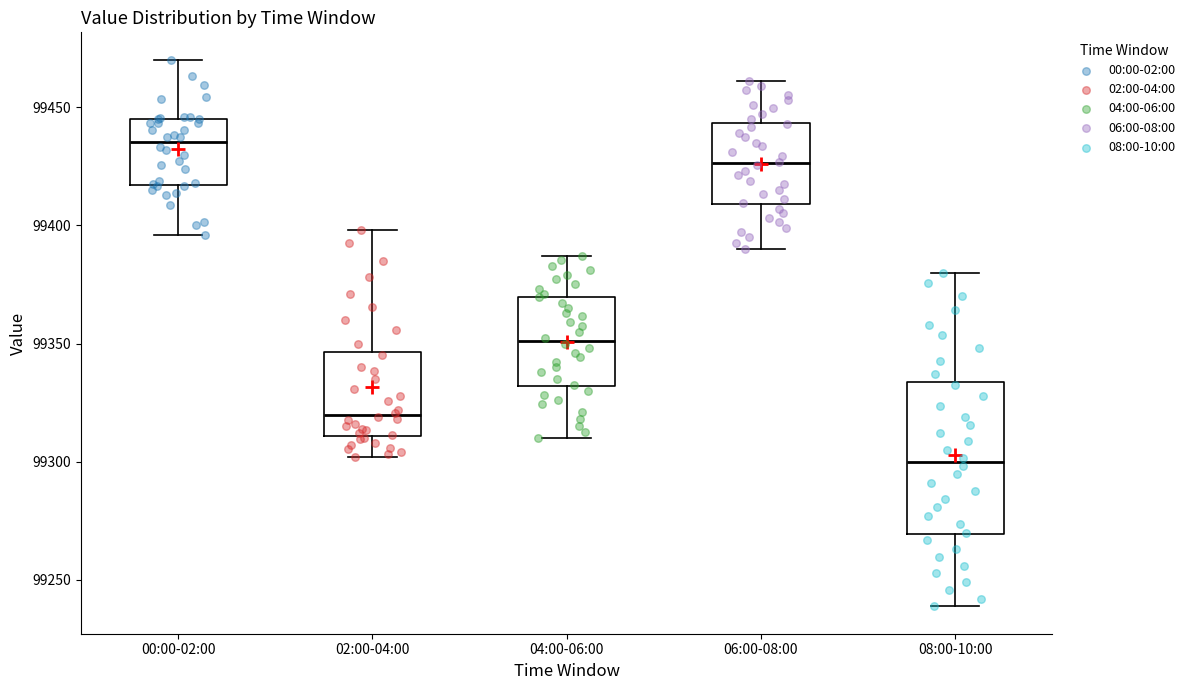

Which box is the tallest, from its lower edge to its upper edge?

08:00-10:00